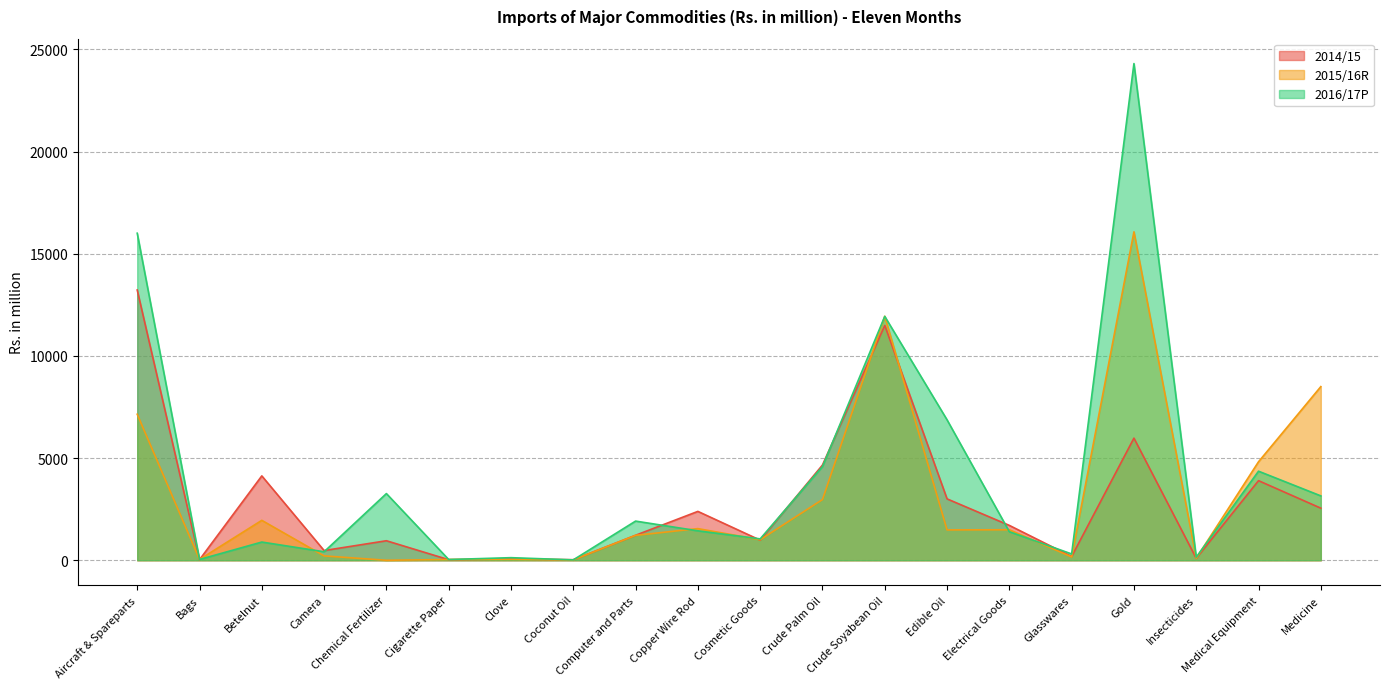

How many lines are shown in the chart?

3